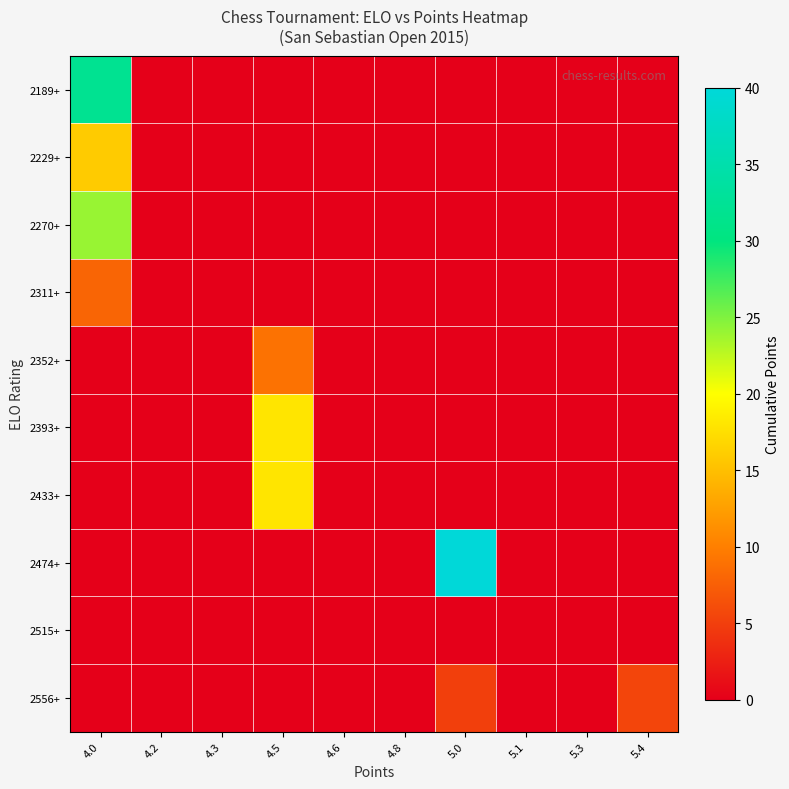

Which series has the largest total across all categories?

2474+